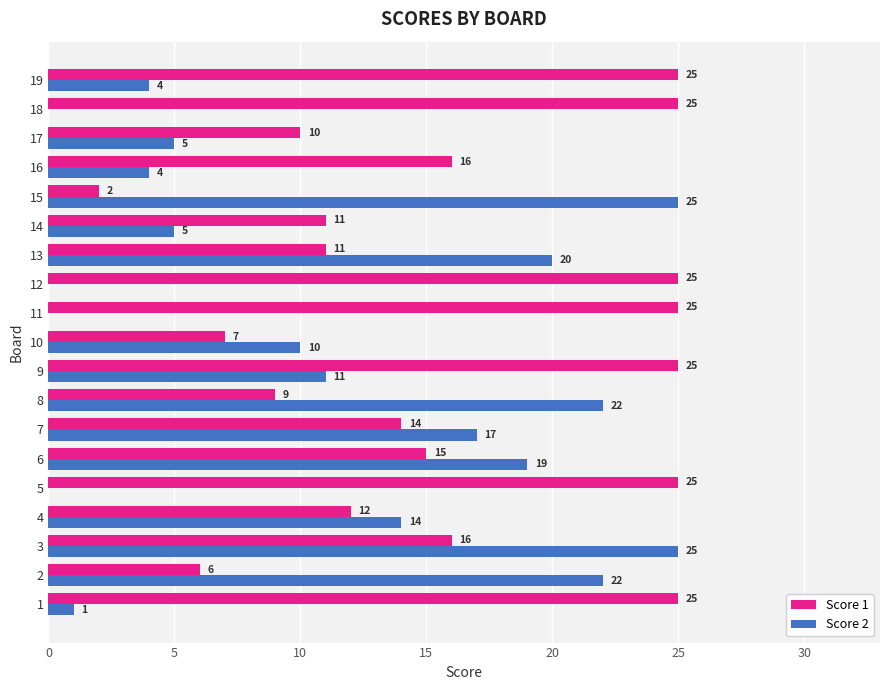

Between 12 and 19, which series saw the biggest shift?

Score 2